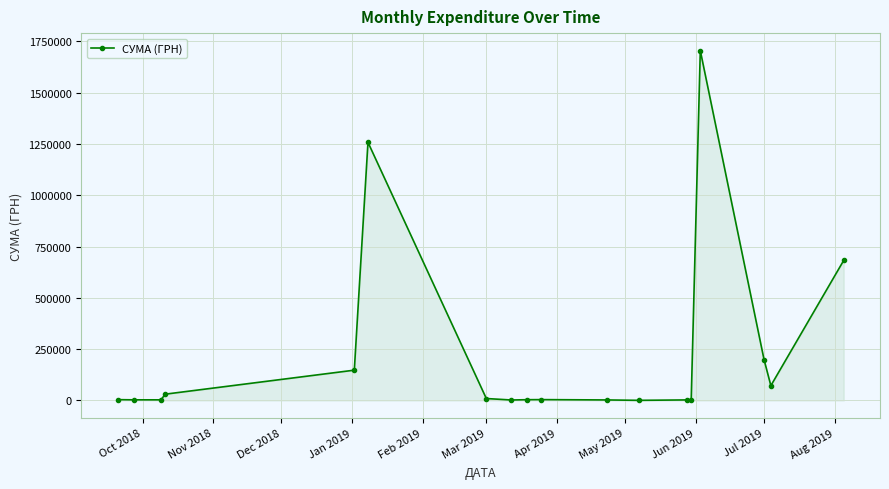

What is the sum of all values?

4129276.3